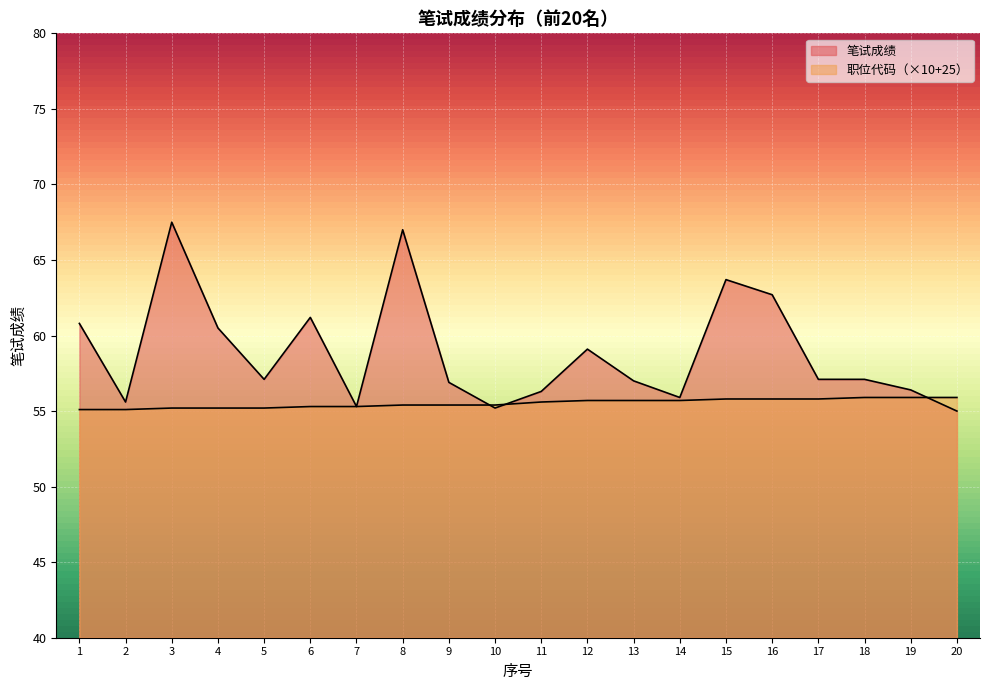

The value of 笔试成绩 at 17 is 57.1. True or false?

True